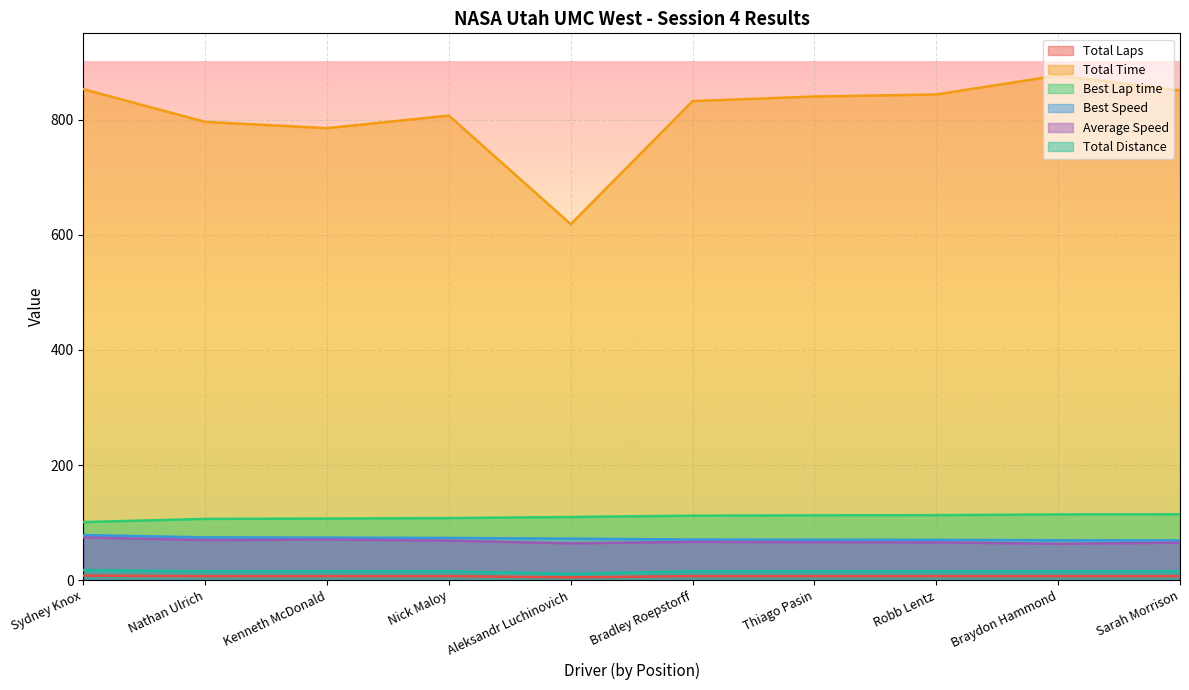

Rank the series at Braydon Hammond from highest to lowest value.

Total Time, Best Lap time, Best Speed, Average Speed, Total Distance, Total Laps